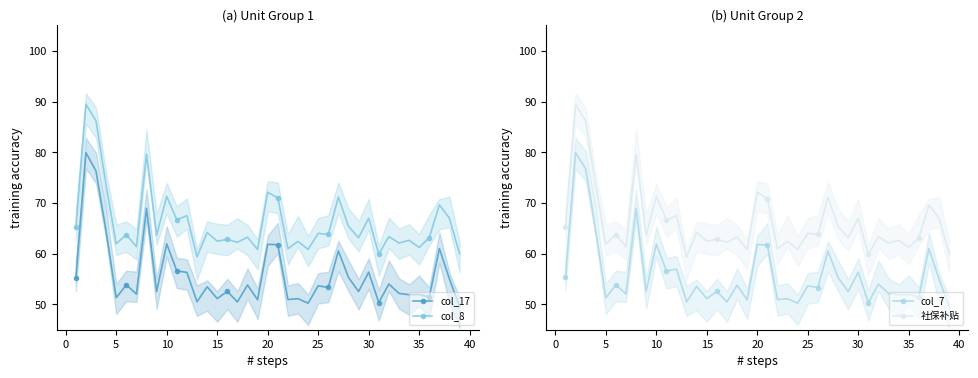

True or false: col_7 and col_8 cross at least once.

False